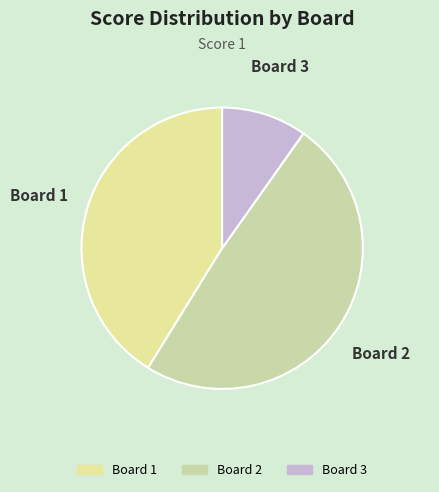

What is the ratio of the value at Board 2 to the value at Board 1?

1.2